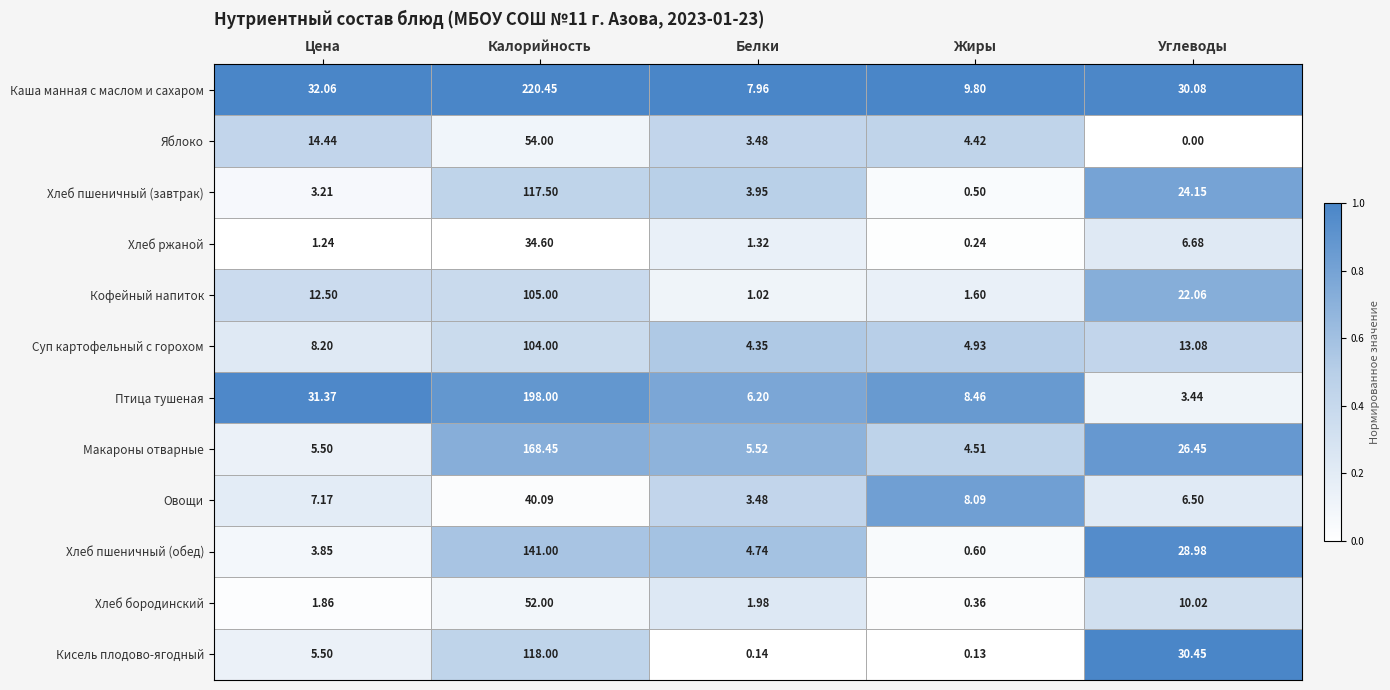

Where does the Хлеб пшеничный (обед) series first go above 4?

Калорийность